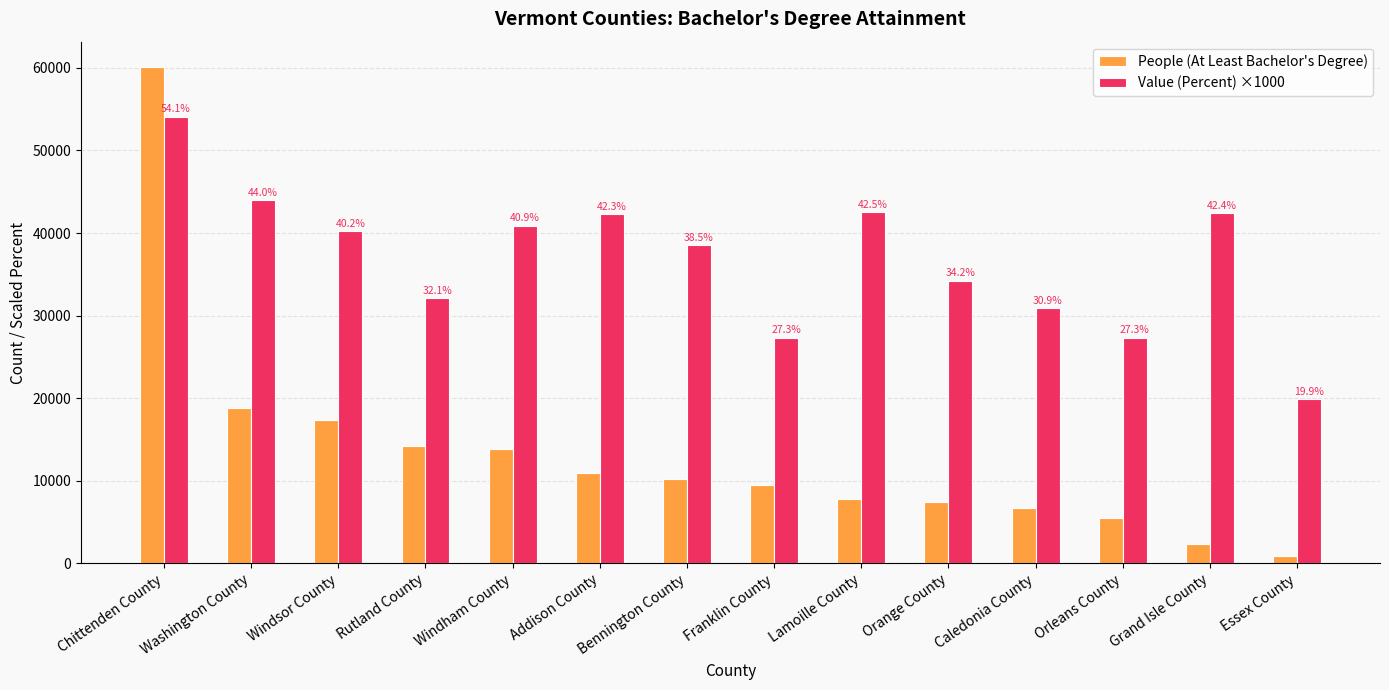

What is the label of the 4th bar from the left?

Rutland County